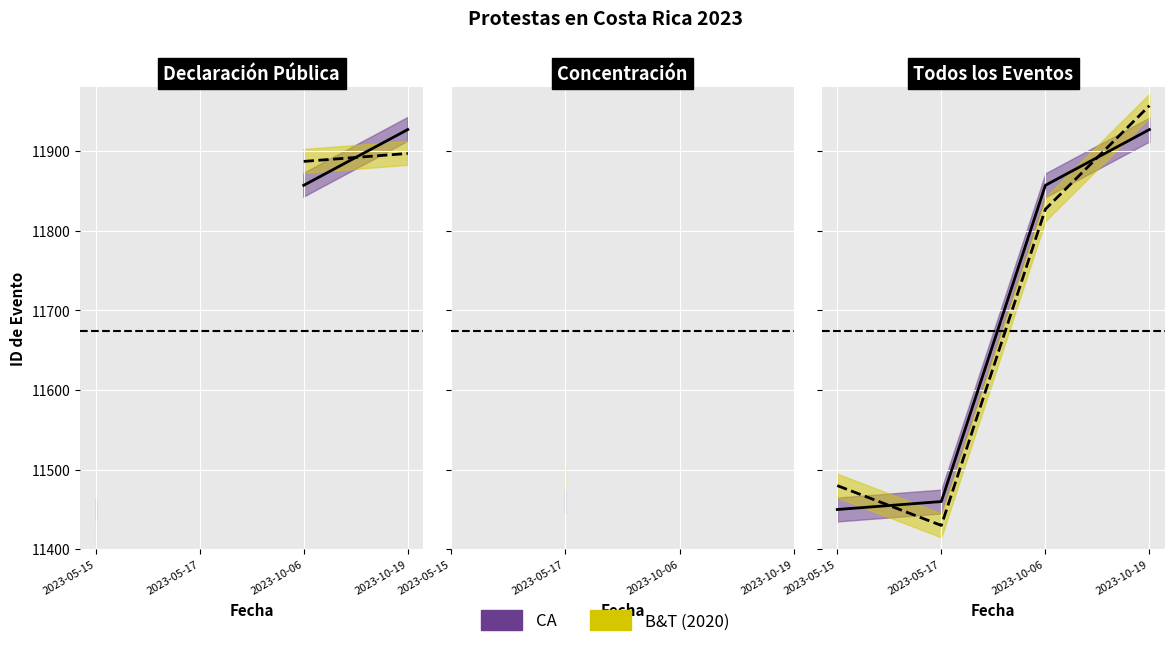

What is the spread (max minus min) of values at 2023-05-17?

30